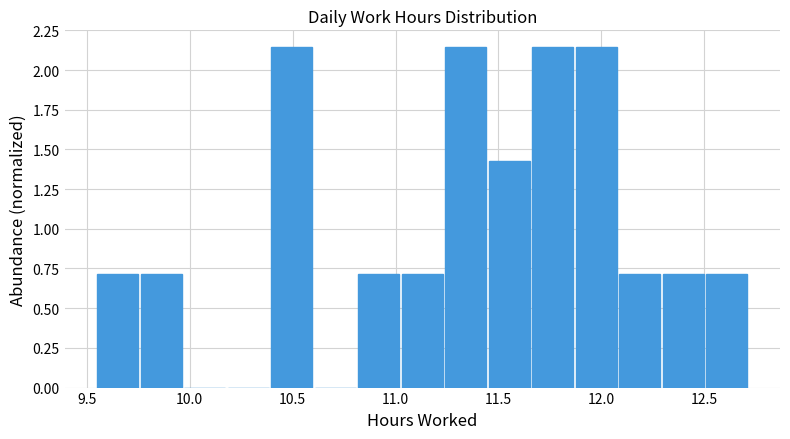

Reading left to right, transcribe this chart: for each bar, give the range it covers on the x-axis and its height. Neither the bar edges nor the heights are printed on the chart, so give them approximately, as read against the axes.

9.55 to 9.75: 0.70
9.75 to 9.95: 0.70
9.95 to 10.20: 0
10.20 to 10.40: 0
10.40 to 10.60: 2.15
10.60 to 10.80: 0
10.80 to 11.05: 0.70
11.05 to 11.25: 0.70
11.25 to 11.45: 2.15
11.45 to 11.65: 1.45
11.65 to 11.85: 2.15
11.85 to 12.10: 2.15
12.10 to 12.30: 0.70
12.30 to 12.50: 0.70
12.50 to 12.70: 0.70